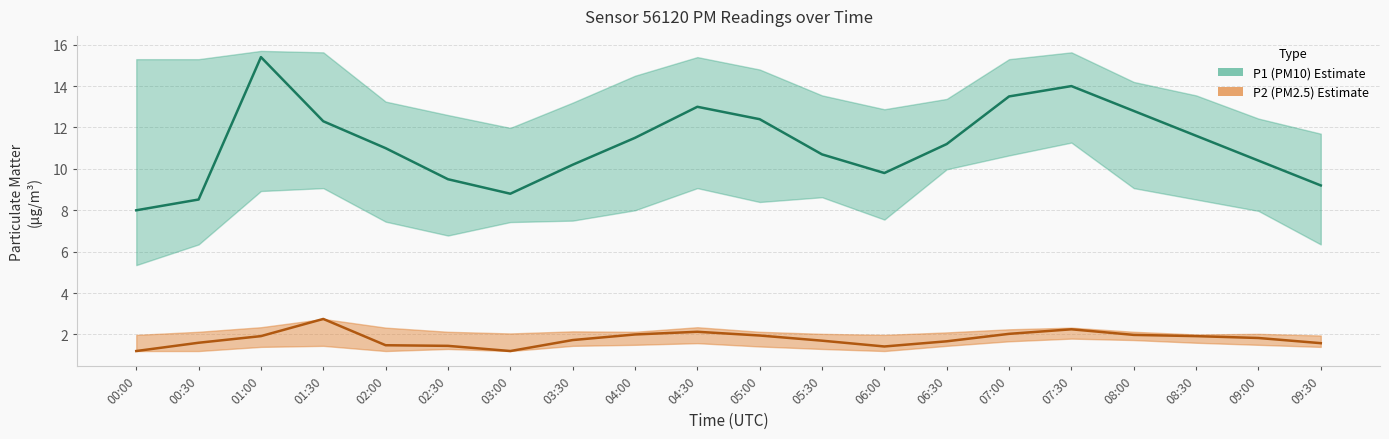

Which category has the highest value across all series?

01:00